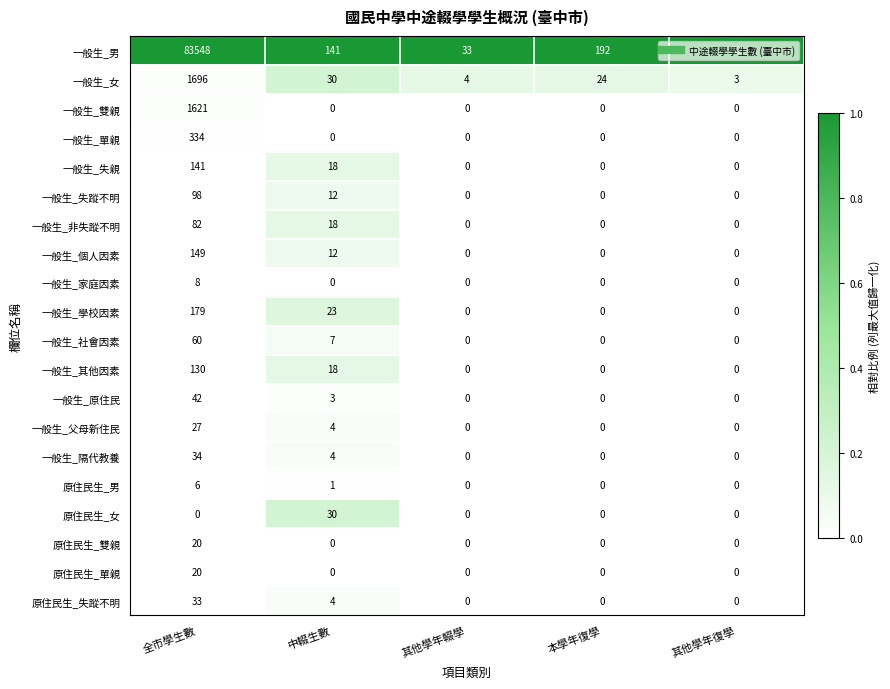

What is the sum of all 一般生_原住民 values?

45